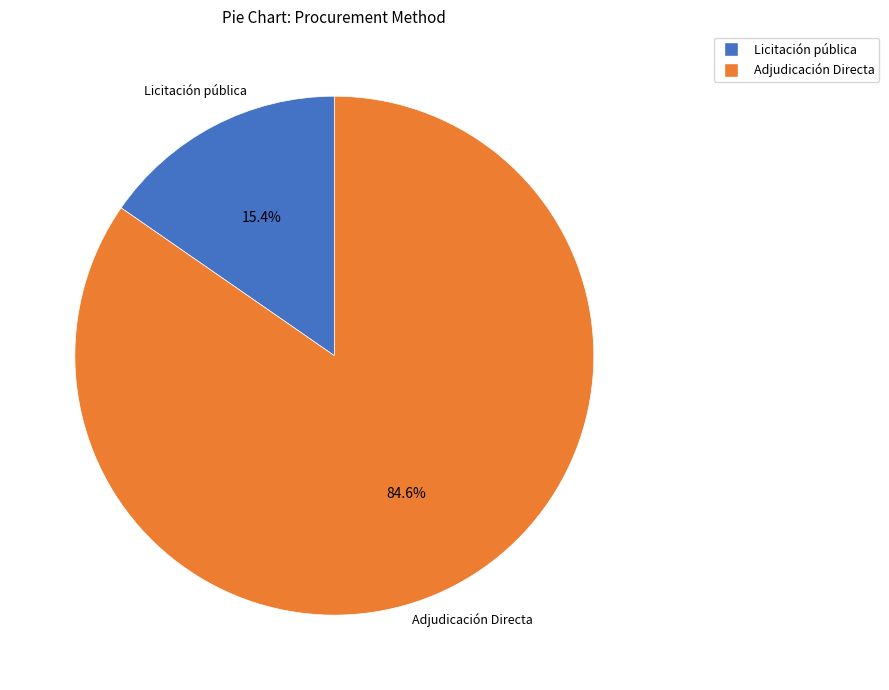

To the nearest percent, what is the average slice percentage?

50%